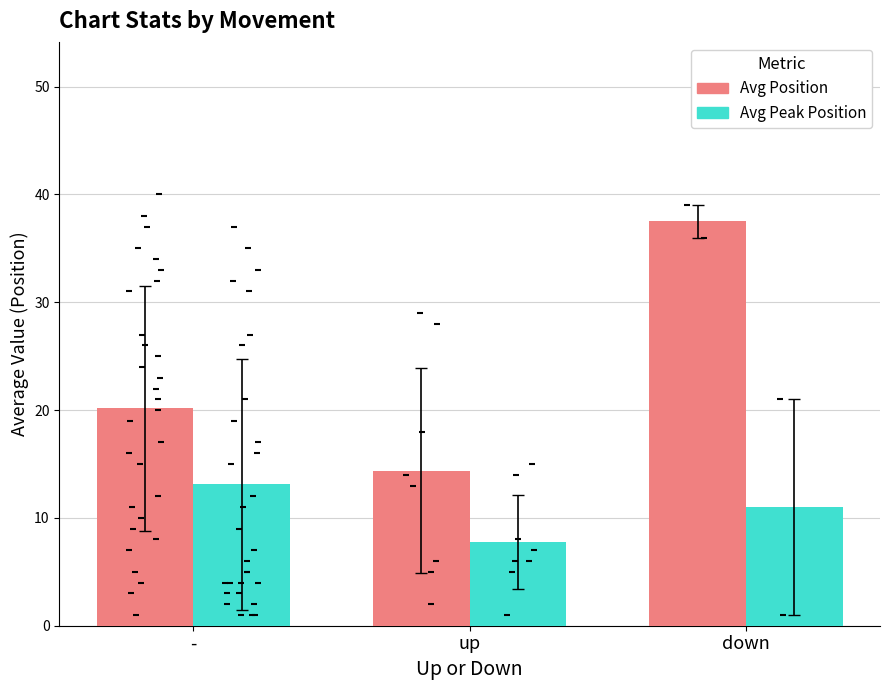

What are all the series names shown in the legend?

Avg Position, Avg Peak Position